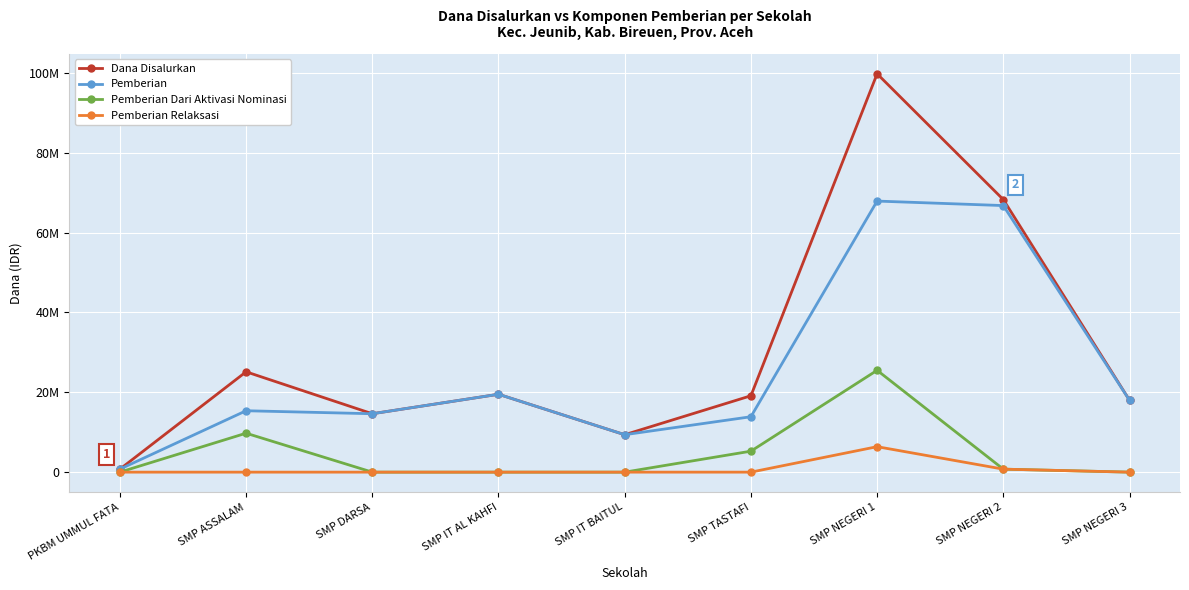

Which series changed the most between SMP NEGERI 2 and SMP NEGERI 3?

Dana Disalurkan